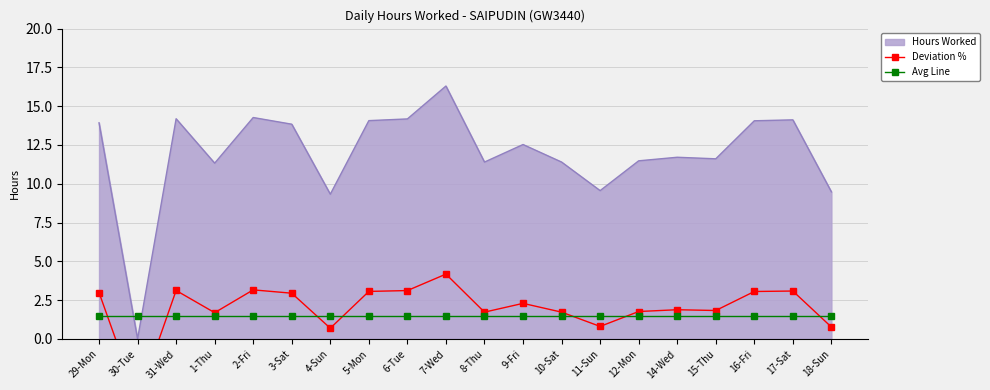

List the labels in order of Avg Line value, largest first.

29-Mon, 30-Tue, 31-Wed, 1-Thu, 2-Fri, 3-Sat, 4-Sun, 5-Mon, 6-Tue, 7-Wed, 8-Thu, 9-Fri, 10-Sat, 11-Sun, 12-Mon, 14-Wed, 15-Thu, 16-Fri, 17-Sat, 18-Sun